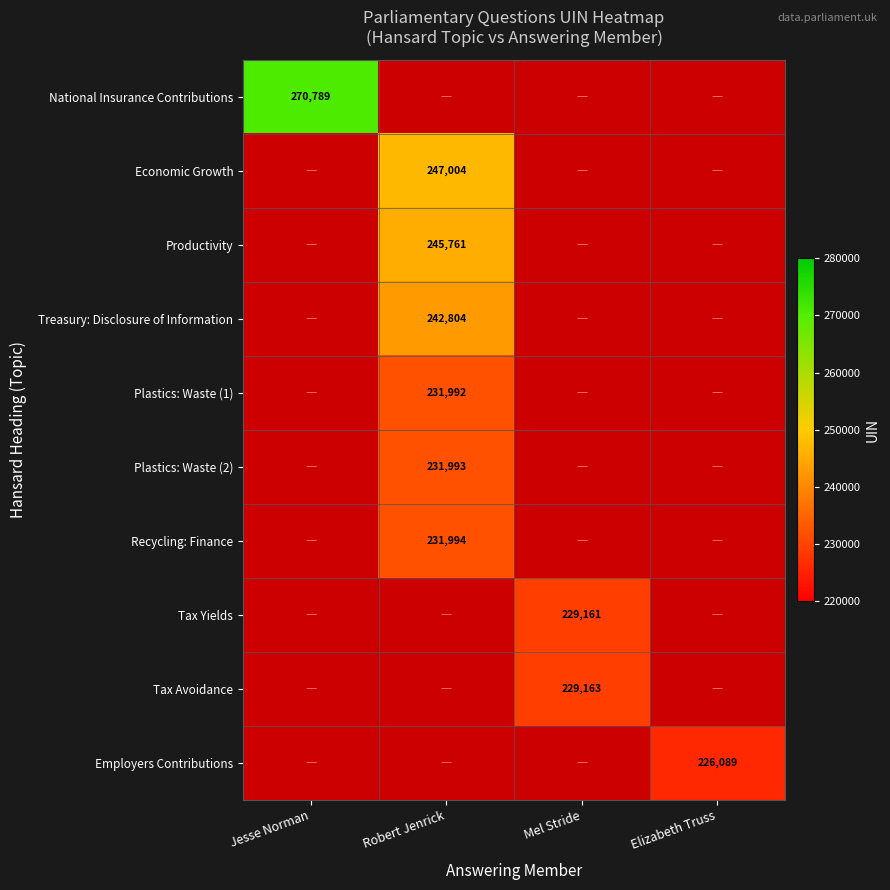

Which series has the largest range (max minus min)?

National Insurance Contributions